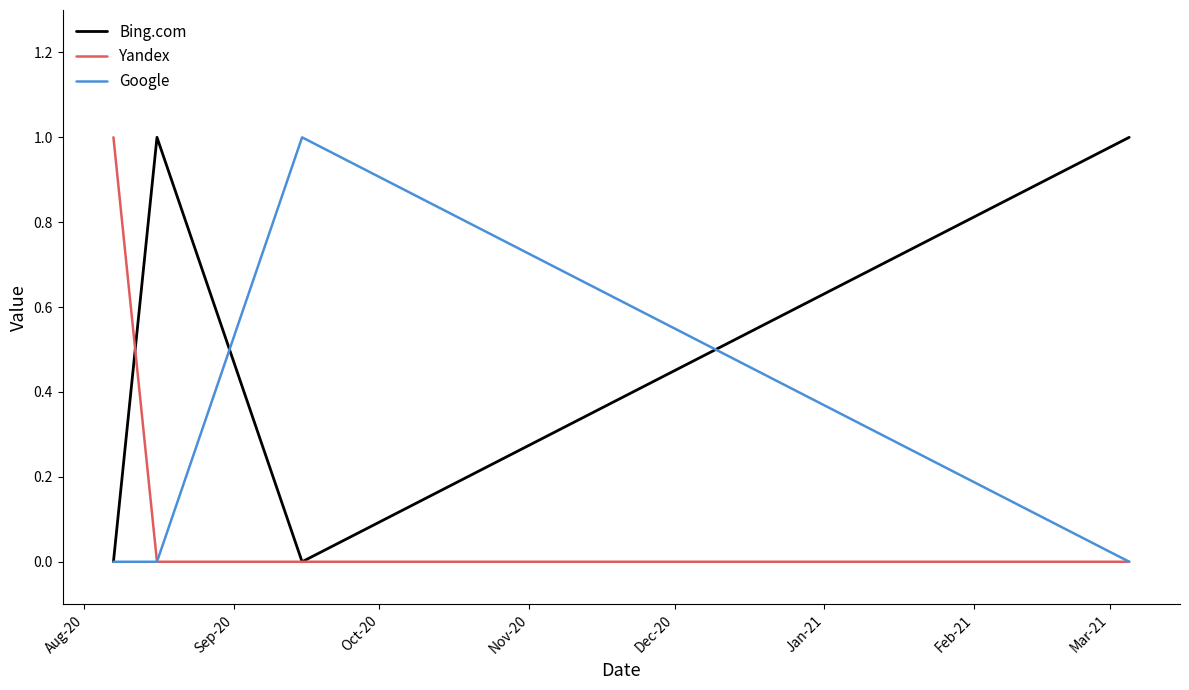

Which series has the largest total across all categories?

Bing.com